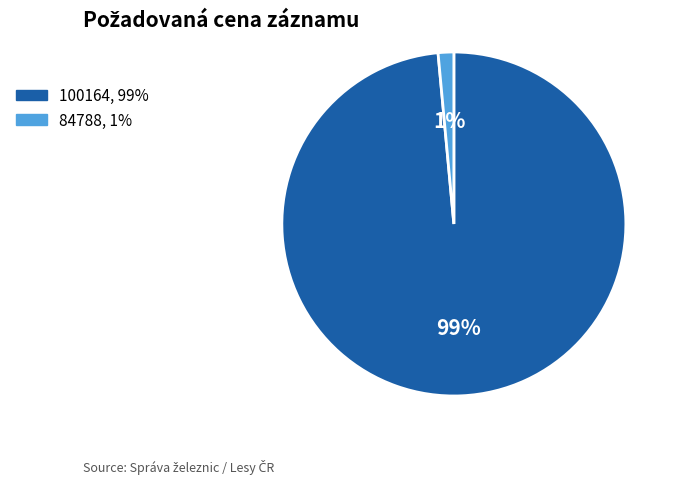

Rank the categories by value from highest to lowest.

100164, 84788